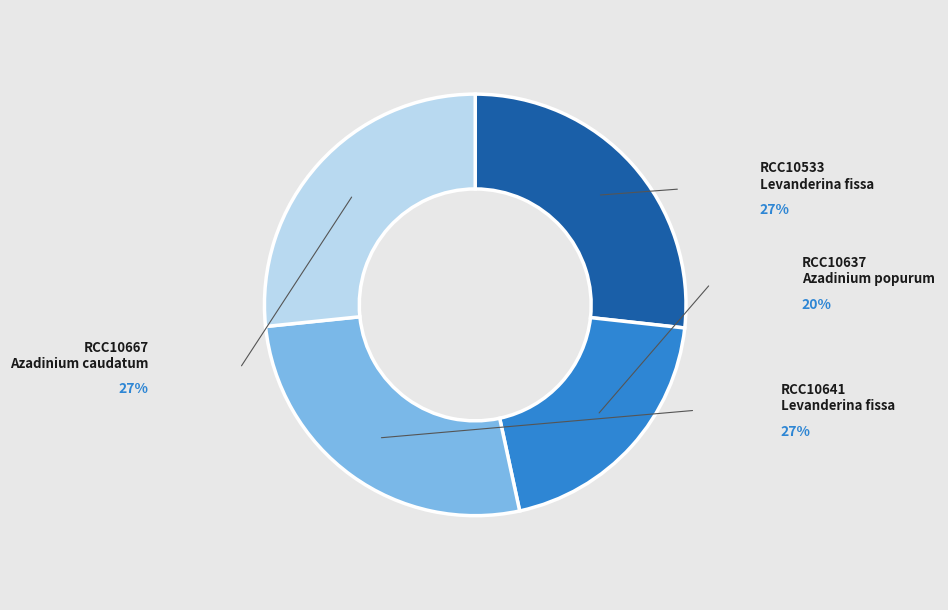

Which slice is the smallest?

RCC10637